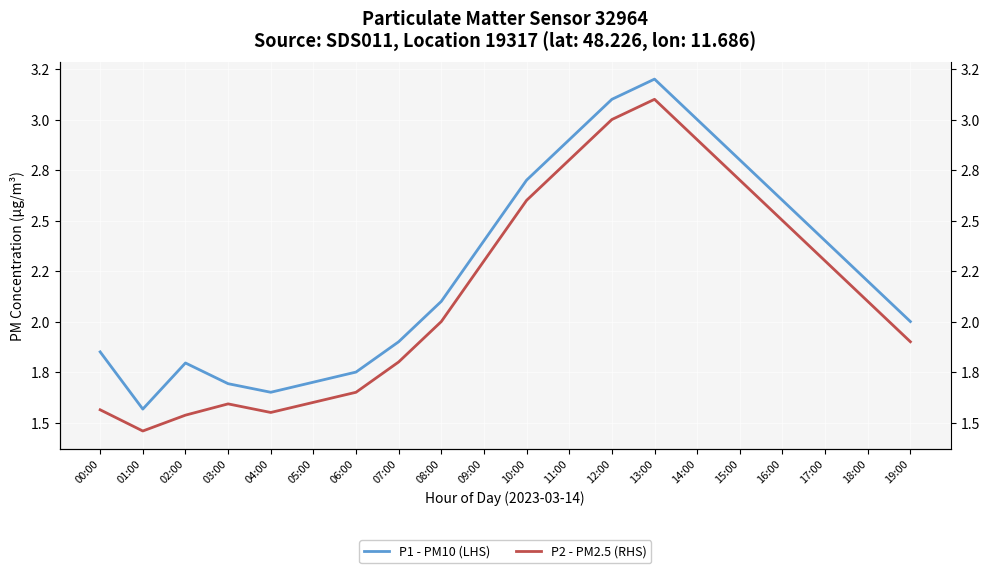

What is the difference between the second highest and minimum values in the P2 - PM2.5 (RHS) series?

1.5